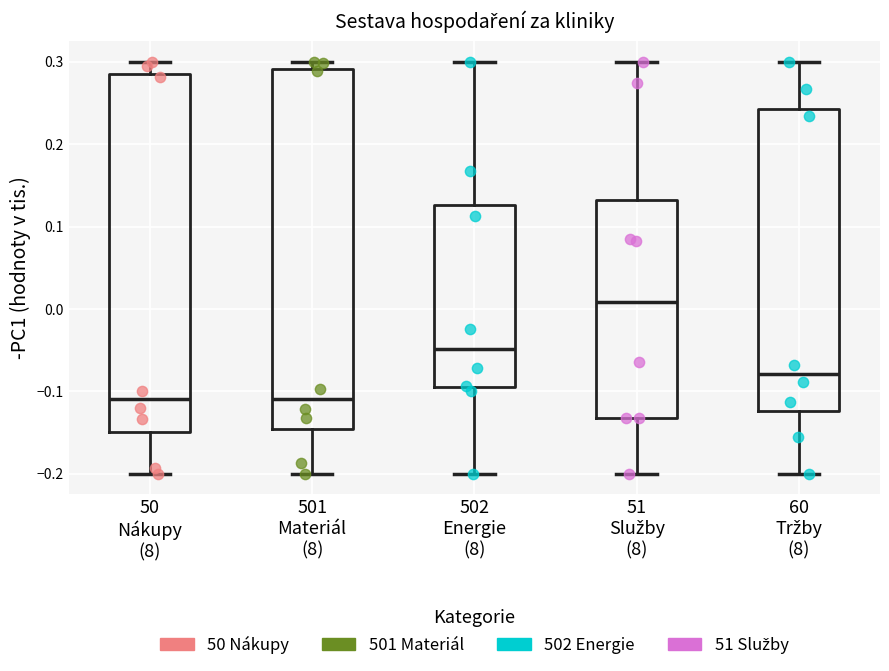

Reading left to right, read every box against the y-axis: the position of its median line, the range the box covers, and the ends of its whiskers. The values are not printed on the chart, so give them approximately, as read against the axis.

50 Nákupy (8): median -0.11, box -0.15 to 0.28, whiskers -0.20 to 0.30
501 Materiál (8): median -0.11, box -0.15 to 0.29, whiskers -0.20 to 0.30
502 Energie (8): median -0.05, box -0.09 to 0.13, whiskers -0.20 to 0.30
51 Služby (8): median 0.01, box -0.13 to 0.13, whiskers -0.20 to 0.30
60 Tržby (8): median -0.08, box -0.12 to 0.24, whiskers -0.20 to 0.30